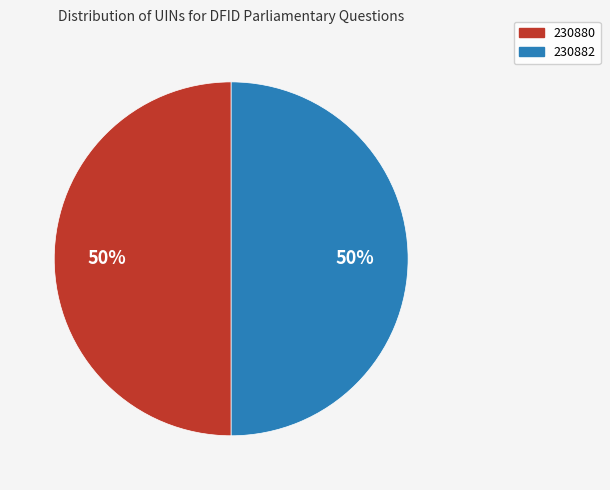

To the nearest percent, what is the combined percentage of 230882 and 230880?

100%